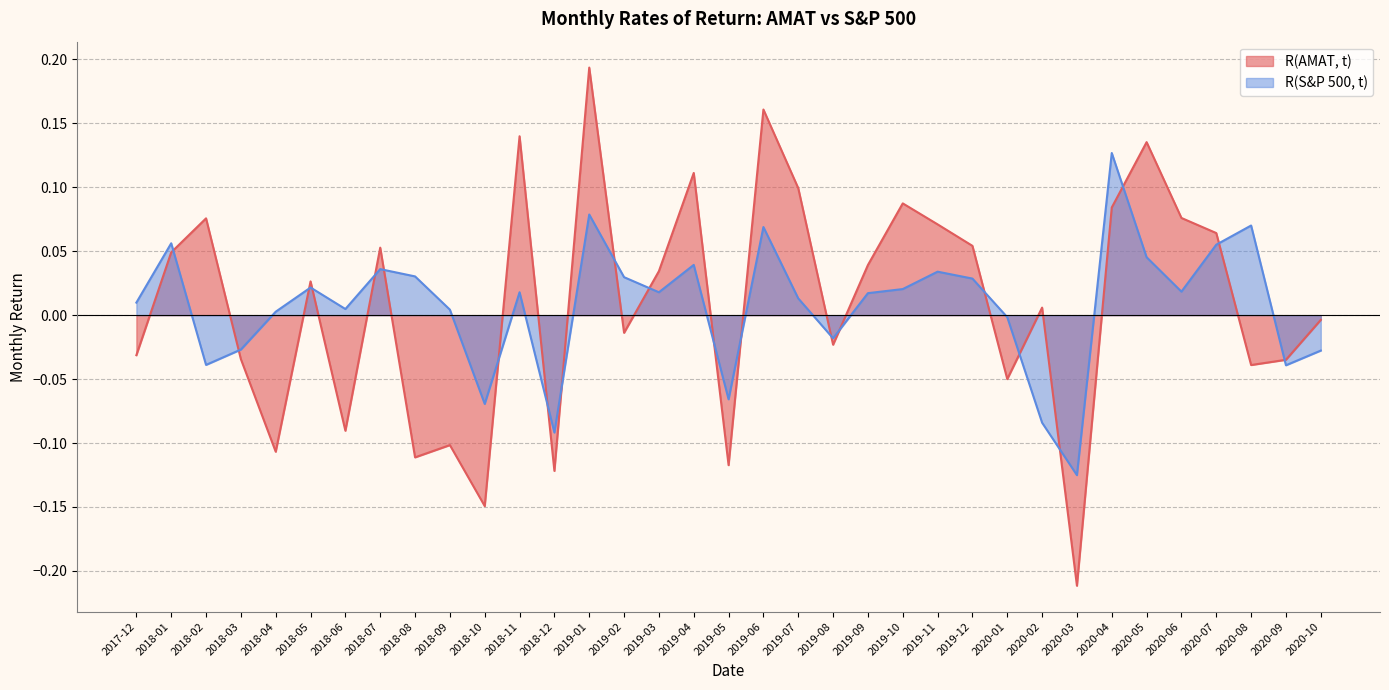

List the labels in order of R(AMAT, t) value, largest first.

2019-01, 2019-06, 2018-11, 2020-05, 2019-04, 2019-07, 2019-10, 2020-04, 2020-06, 2018-02, 2019-11, 2020-07, 2019-12, 2018-07, 2018-01, 2019-09, 2019-03, 2018-05, 2020-02, 2020-10, 2019-02, 2019-08, 2017-12, 2018-03, 2020-09, 2020-08, 2020-01, 2018-06, 2018-09, 2018-04, 2018-08, 2019-05, 2018-12, 2018-10, 2020-03